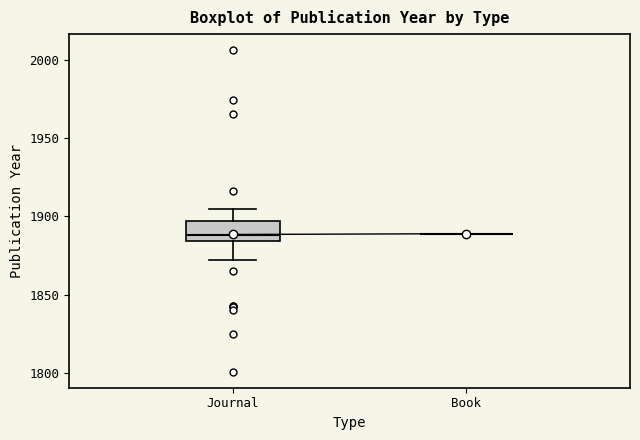

Reading left to right, read every box against the y-axis: the position of its median line, the range the box covers, and the ends of its whiskers. The values are not printed on the chart, so give them approximately, as read against the axis.

Journal: median 1890, box 1885 to 1895, whiskers 1870 to 1905
Book: box collapsed to a line at 1890, whiskers 1890 to 1890